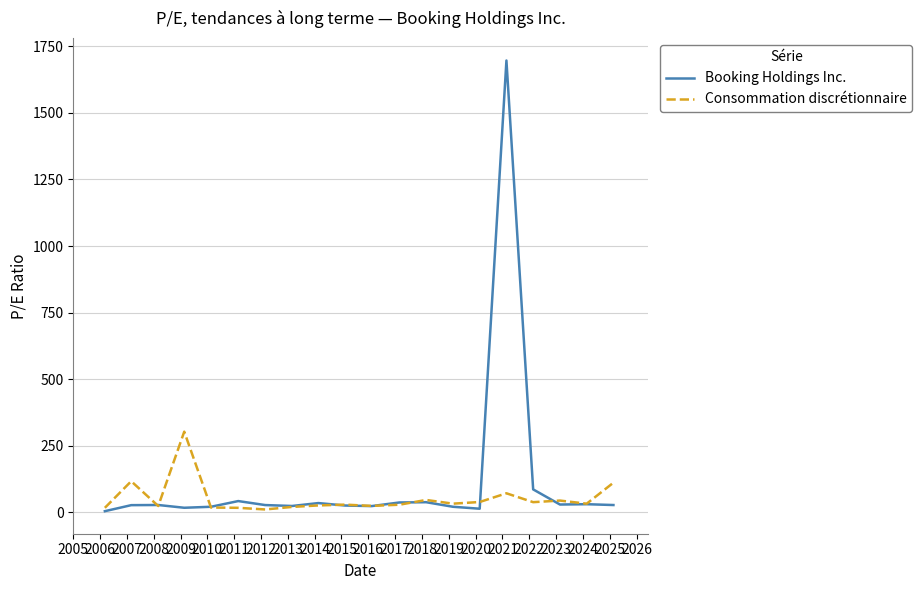

Which series has the largest total across all categories?

Booking Holdings Inc.